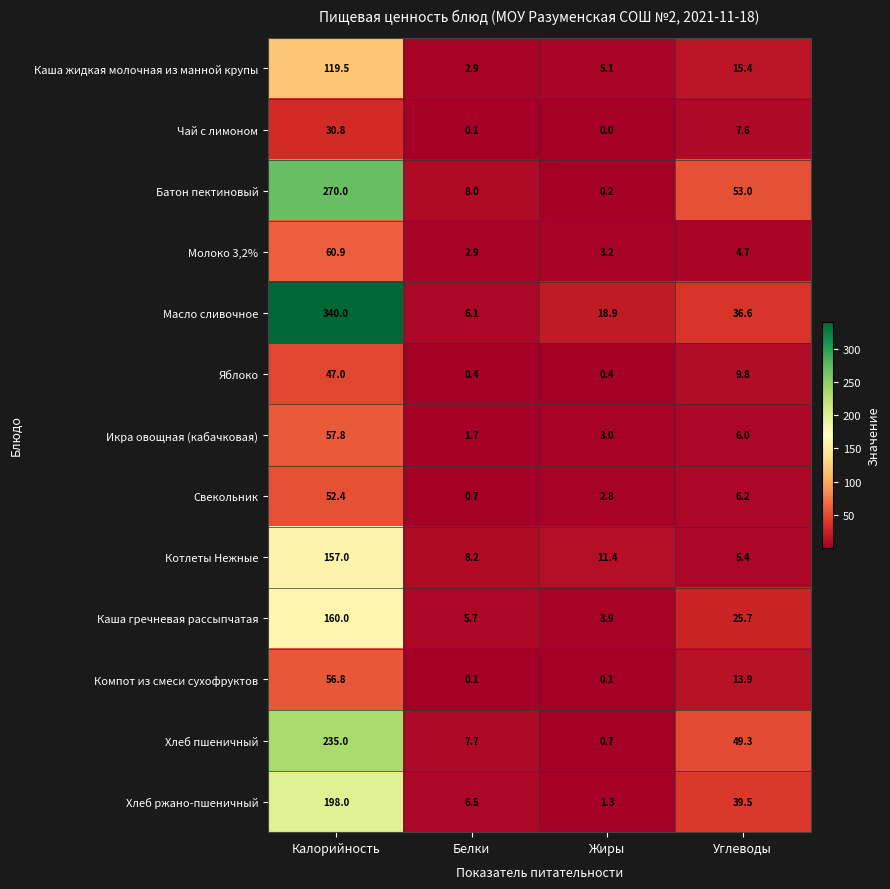

What is the difference between the Молоко 3,2% values at Белки and Углеводы?

1.8